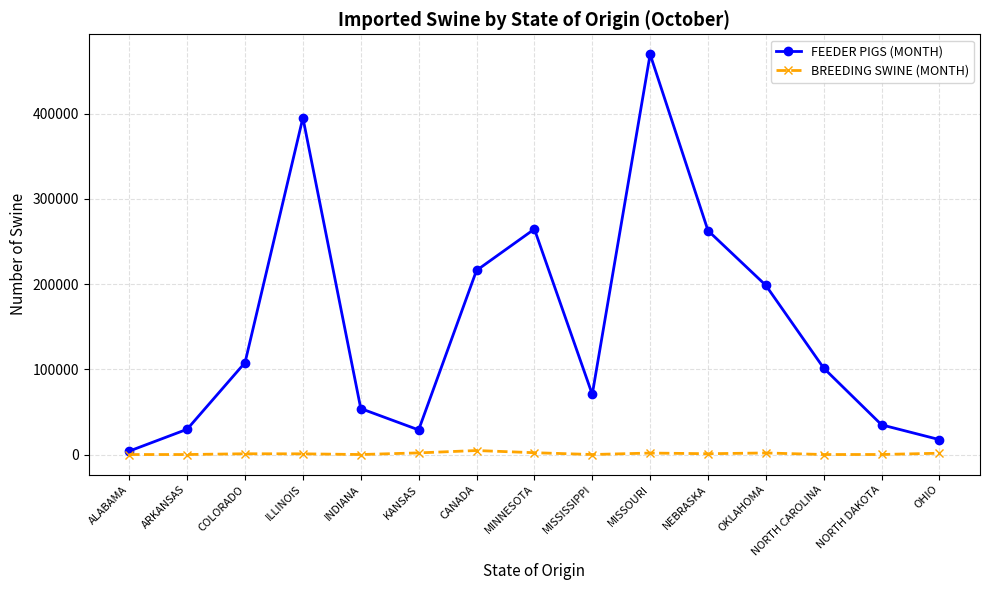

At how many categories does at least one series exceed 152335?

6